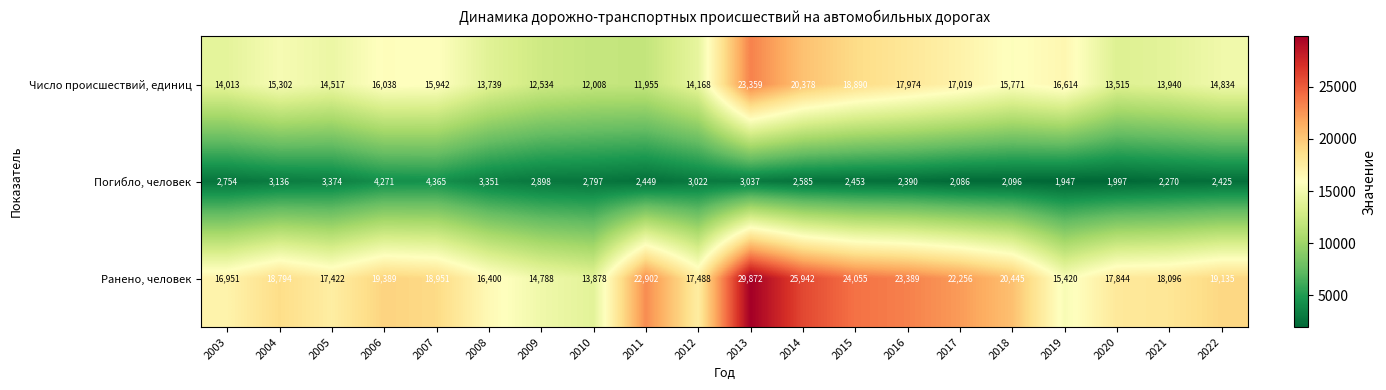

At how many categories does at least one series exceed 9532?

20